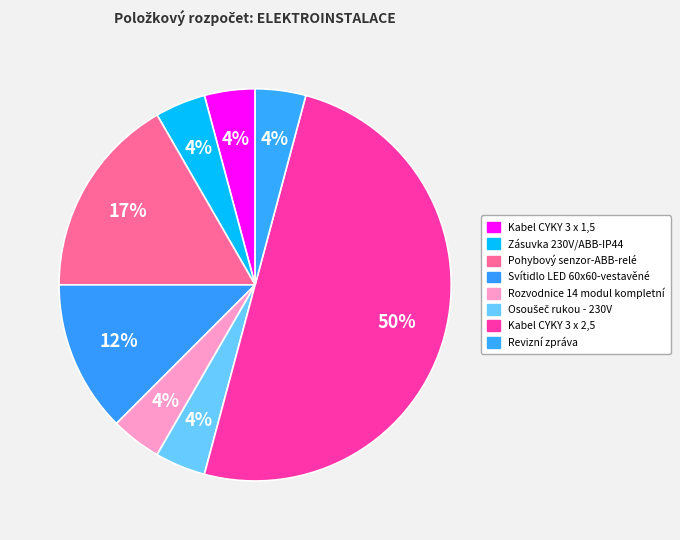

How many slices are in this pie chart?

8